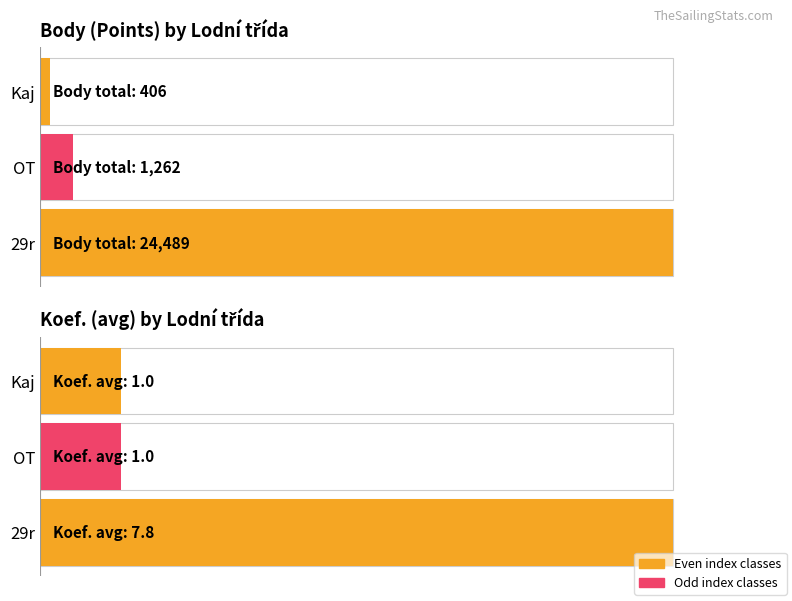

How many distinct data groups are displayed?

2